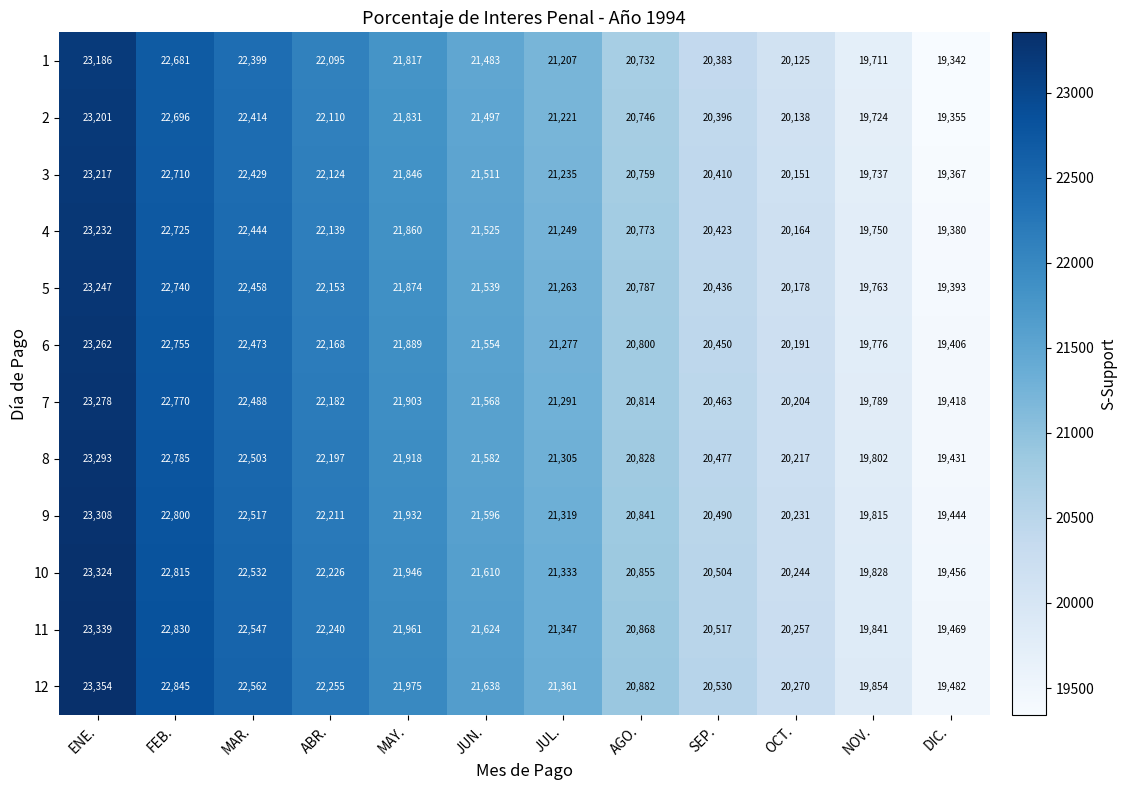

What is the difference between the highest and lowest values at MAY.?

158